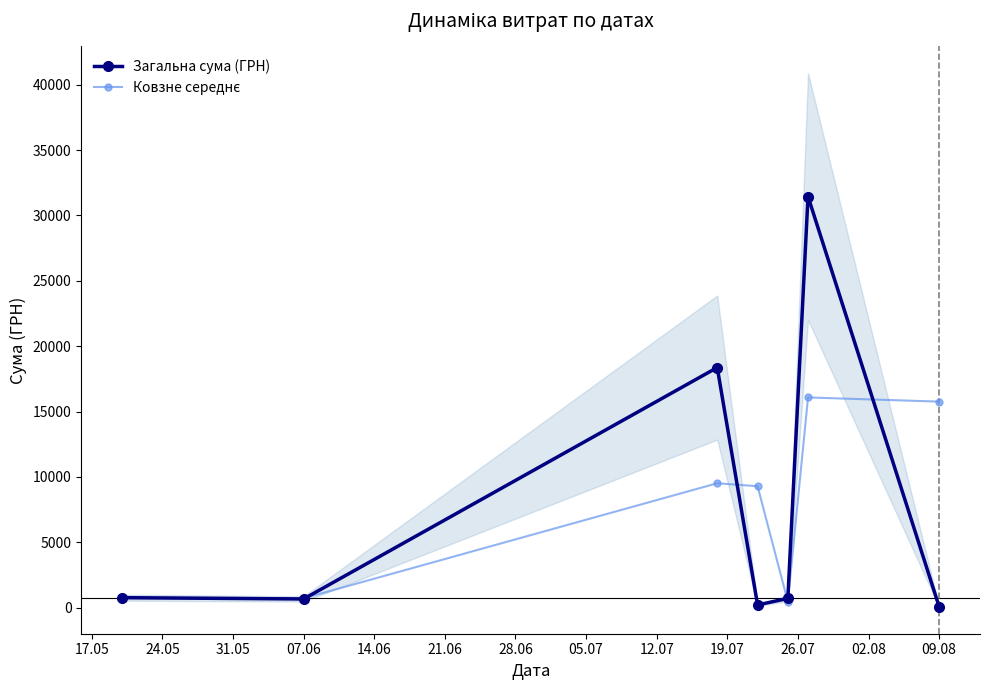

Is this an area chart (filled region under the line)?

No